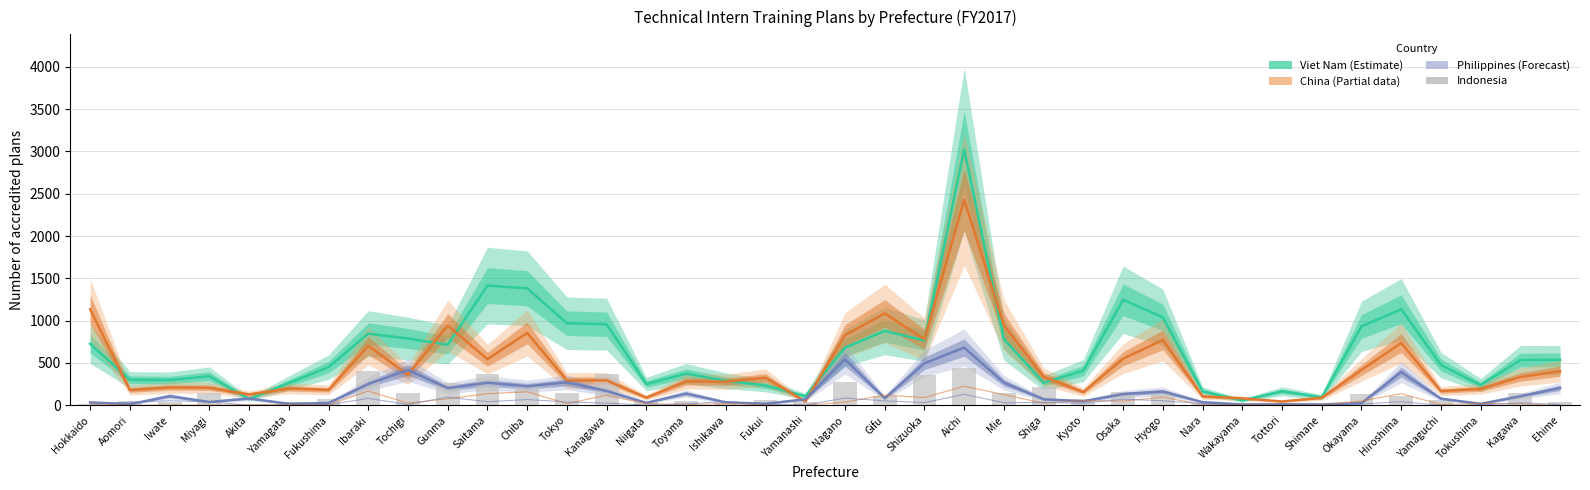

Read the China (Partial) value at Ehime.

403